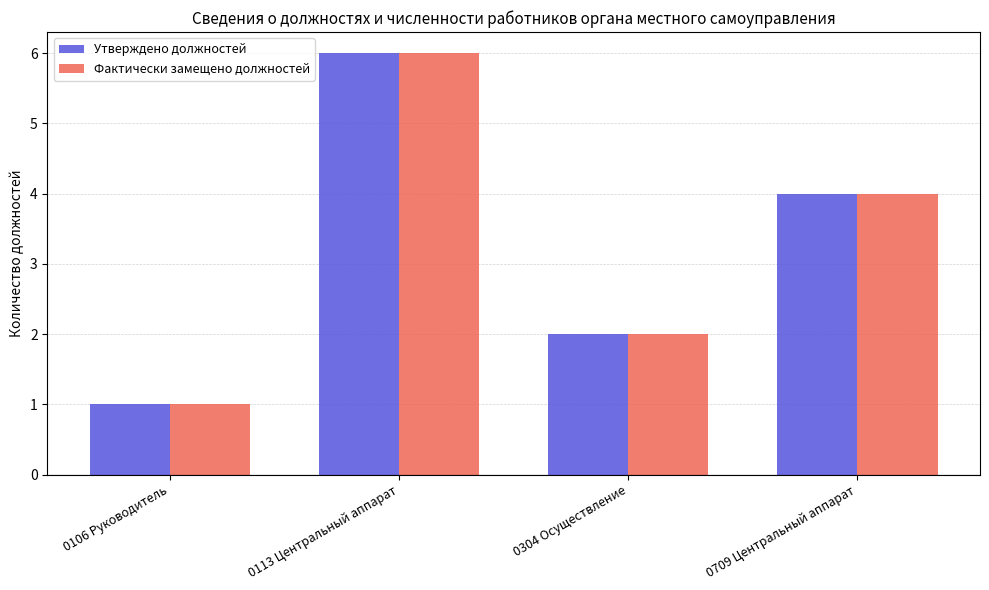

What is the value of the Утверждено должностей bar at the 2nd from the left?

6